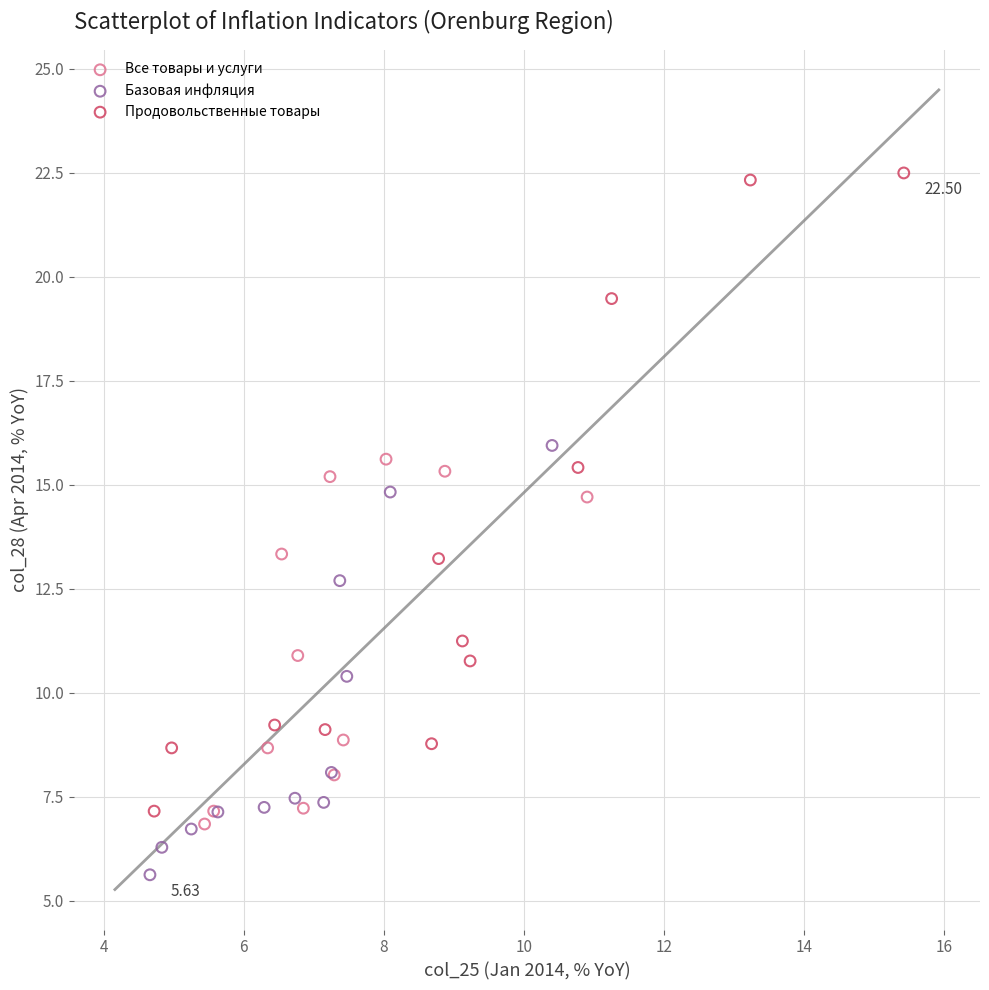

Which series reaches the maximum Y coordinate?

Продовольственные товары